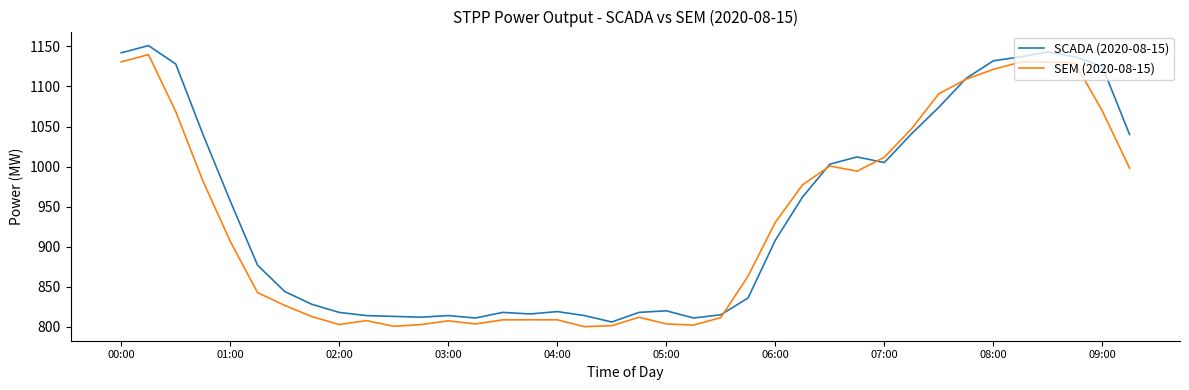

In SEM (2020-08-15), how many points are higher than both neighbors (excluding endpoints)?

7